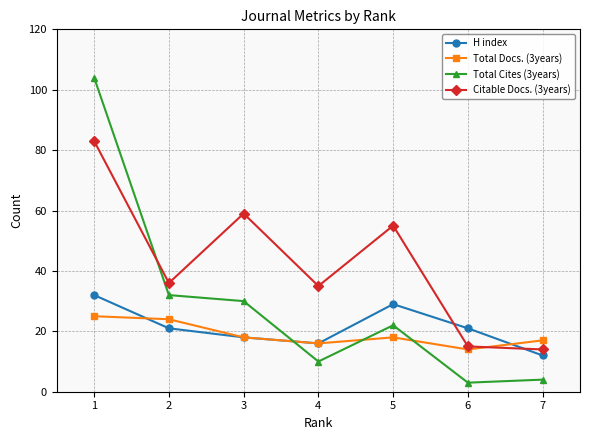

Reading left to right, what are all the values shown in this chart?

H index: 32	21	18	16	29	21	12
Total Docs. (3years): 25	24	18	16	18	14	17
Total Cites (3years): 104	32	30	10	22	3	4
Citable Docs. (3years): 83	36	59	35	55	15	14